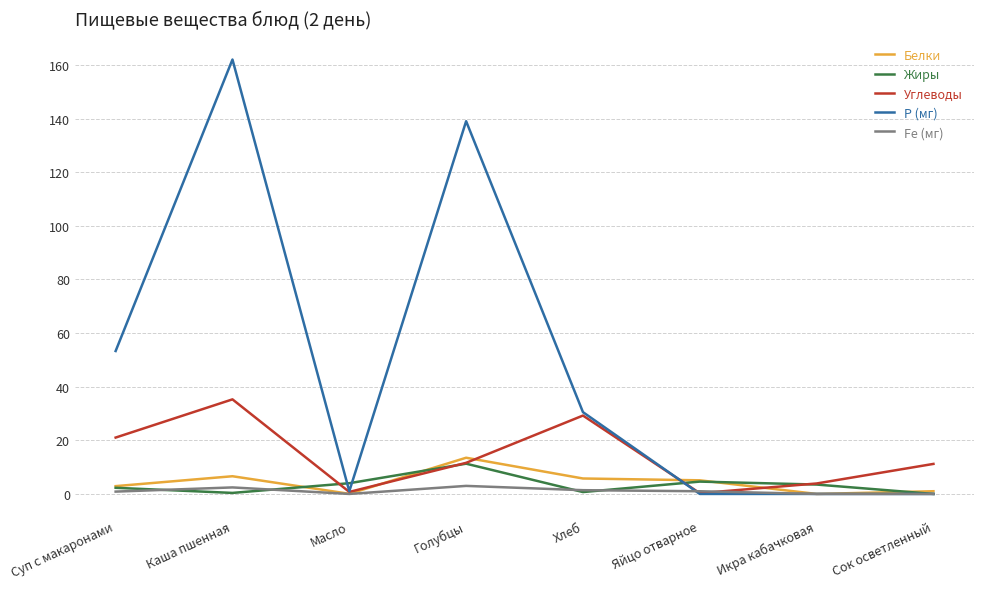

What is the maximum value for Углеводы?

35.3